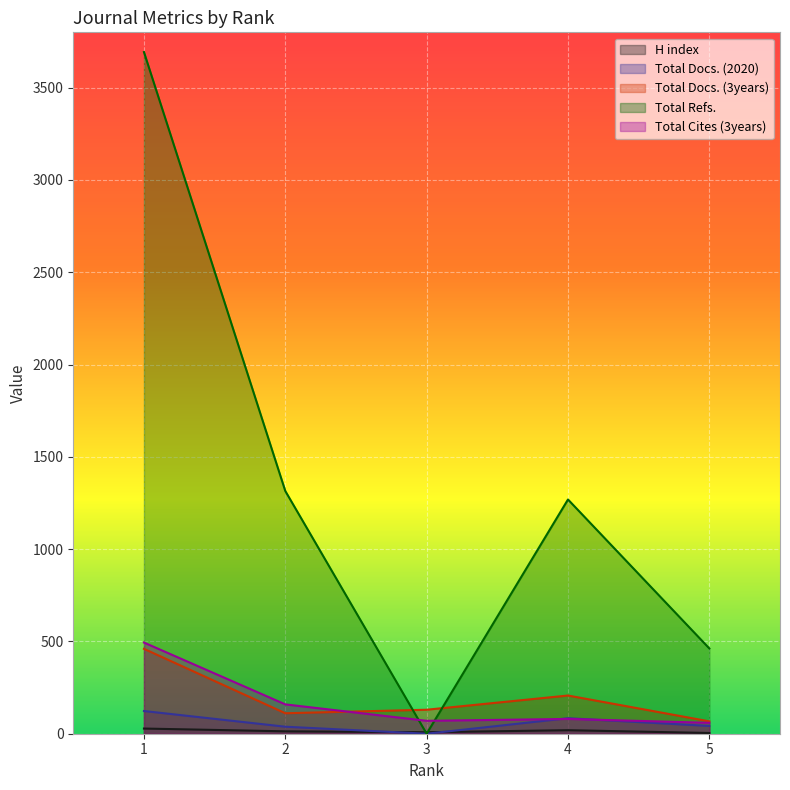

What is the difference between the highest and lowest values at 4?

1250